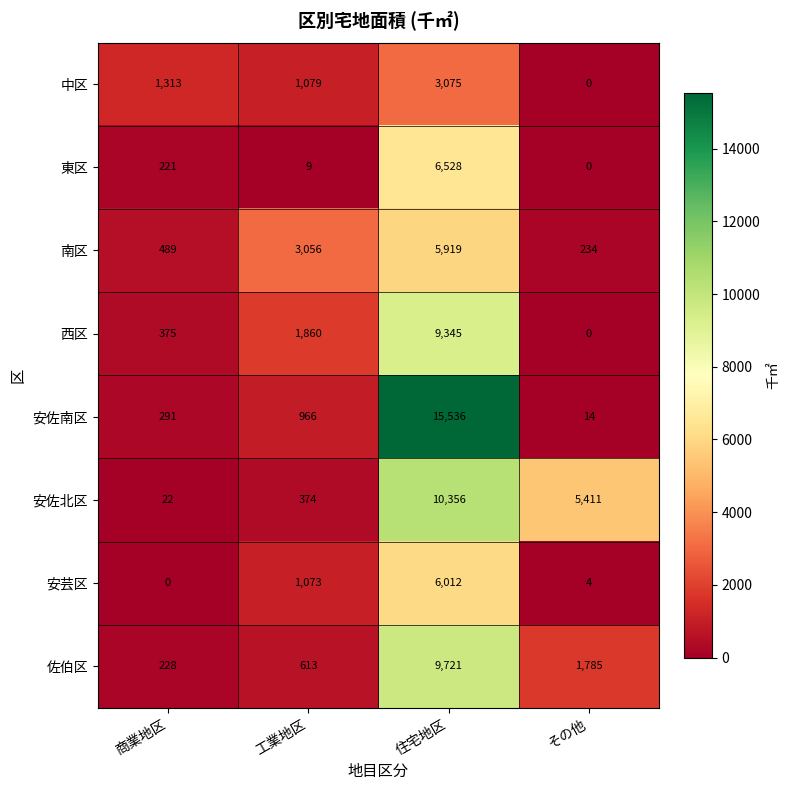

Which category has the lowest value in the 安佐南区 series?

その他